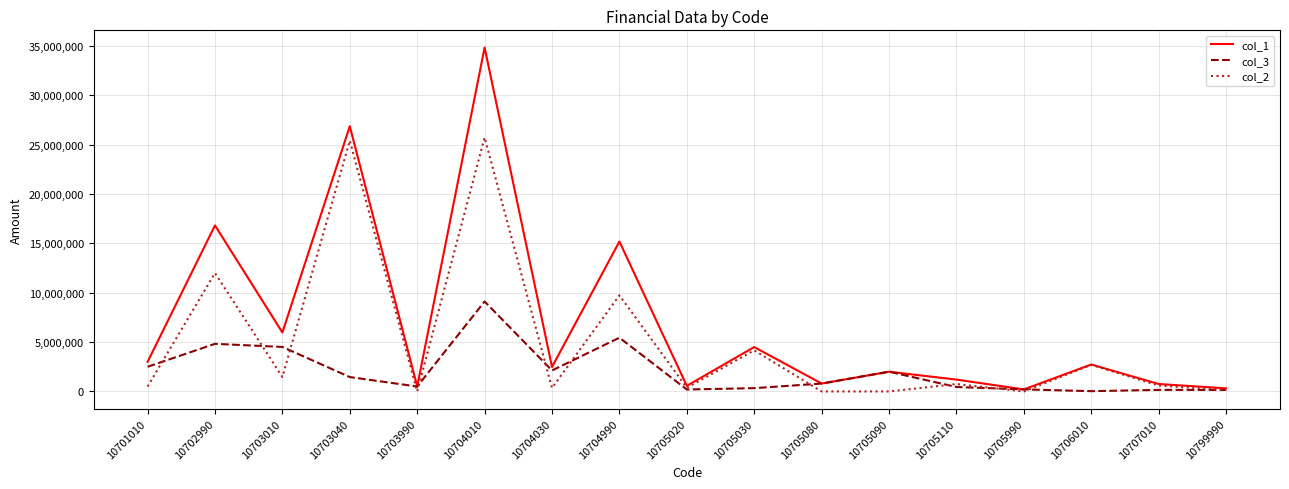

Which series has the widest spread of values?

col_1